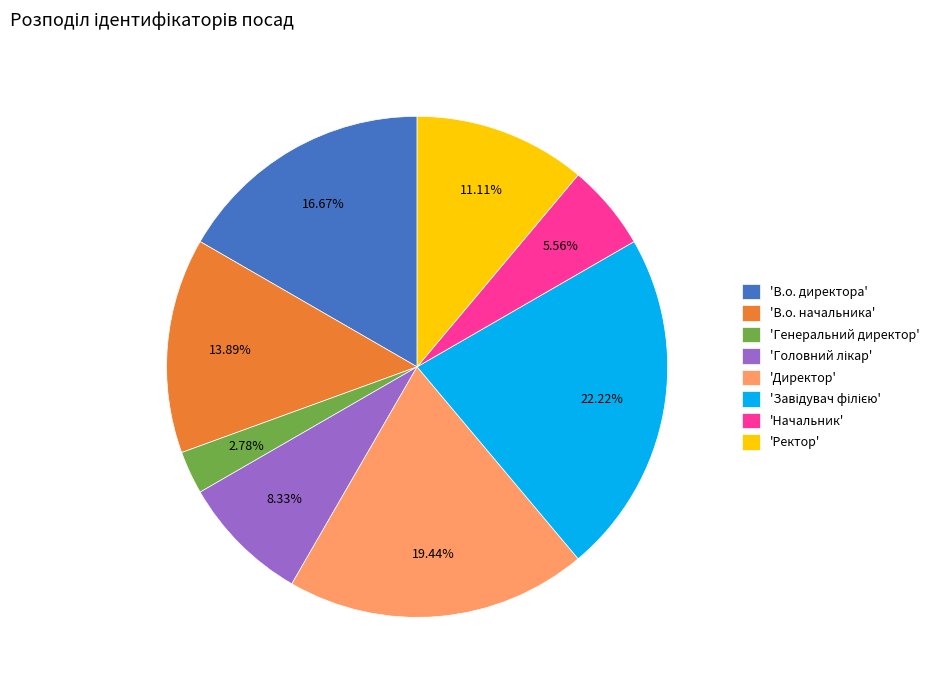

Which has a higher value, 'Начальник' or 'Ректор'?

'Ректор'